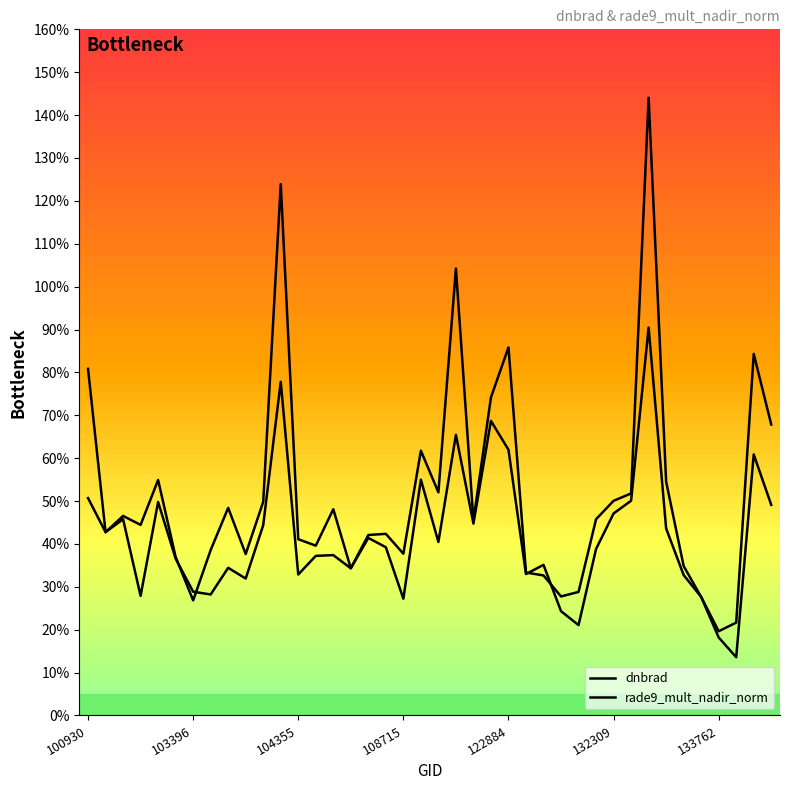

Is this an area chart (filled region under the line)?

No